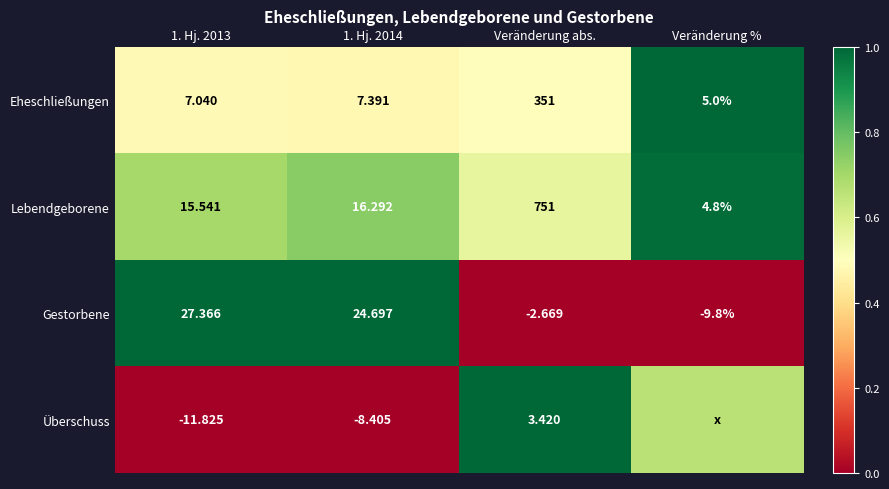

Is it true that Überschuss equals -0.3 at 1. Hj. 2014?

False